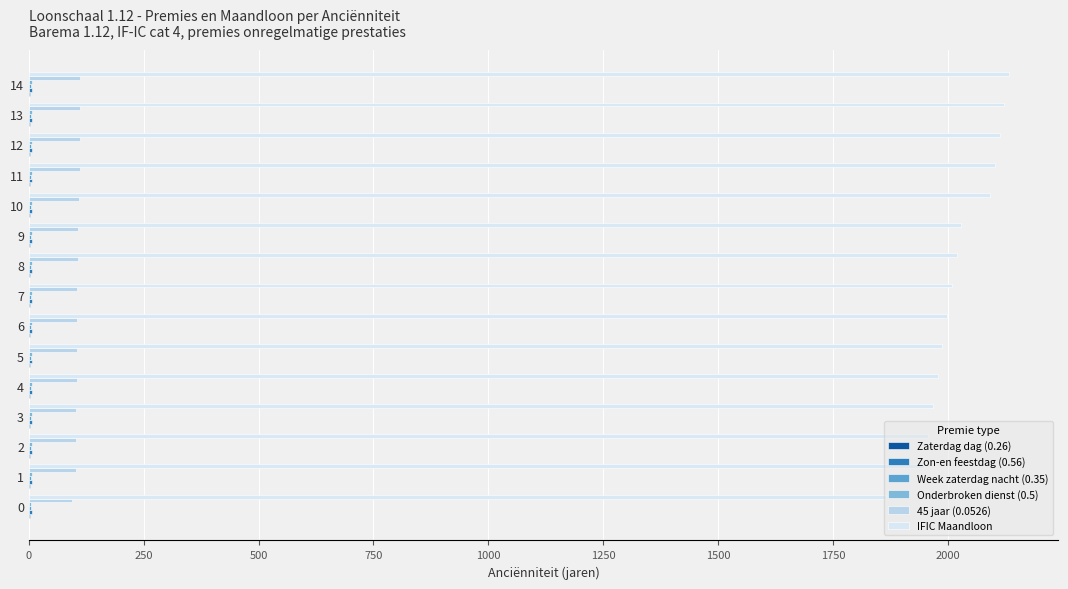

What is the sum of all IFIC Maandloon values?

30323.5